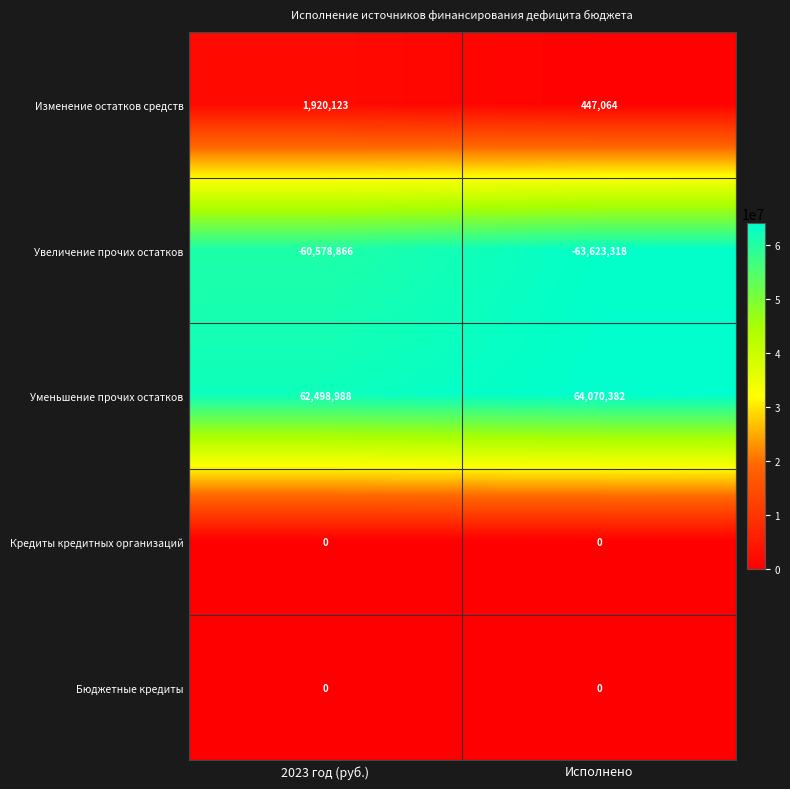

What is the spread (max minus min) of values at 2023 год (руб.)?

123077854